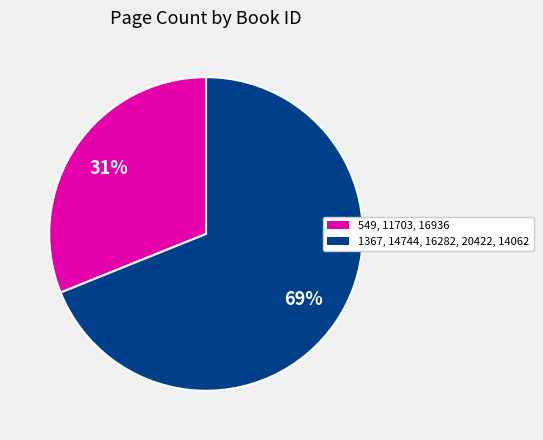

To the nearest percent, what is the difference between the largest and smallest slice percentages?

38%